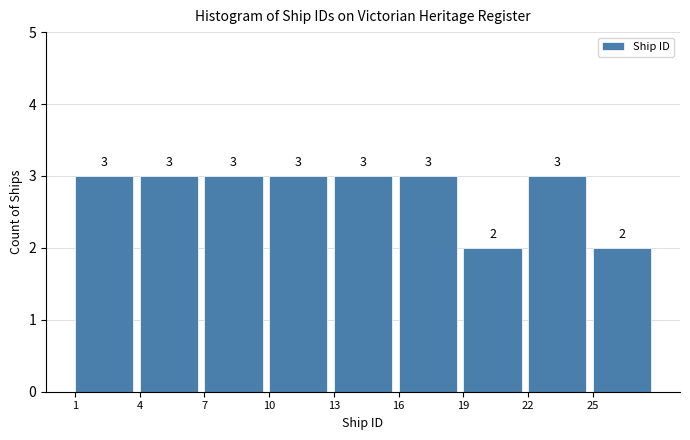

Reading left to right, transcribe all the data shown in this chart.

3	3	3	3	3	3	2	3	2